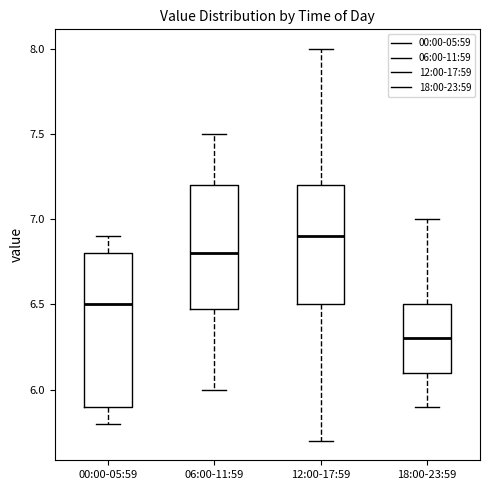

Reading left to right, transcribe this box plot: for each box, give where its median line is, the range the box spans, and where its two whiskers end, as read against the y-axis. The values are not printed on the chart, so give them approximately, as read against the axis.

00:00-05:59: median 6.5, box 5.9 to 6.8, whiskers 5.8 to 6.9
06:00-11:59: median 6.8, box 6.5 to 7.2, whiskers 6.0 to 7.5
12:00-17:59: median 6.9, box 6.5 to 7.2, whiskers 5.7 to 8.0
18:00-23:59: median 6.3, box 6.1 to 6.5, whiskers 5.9 to 7.0